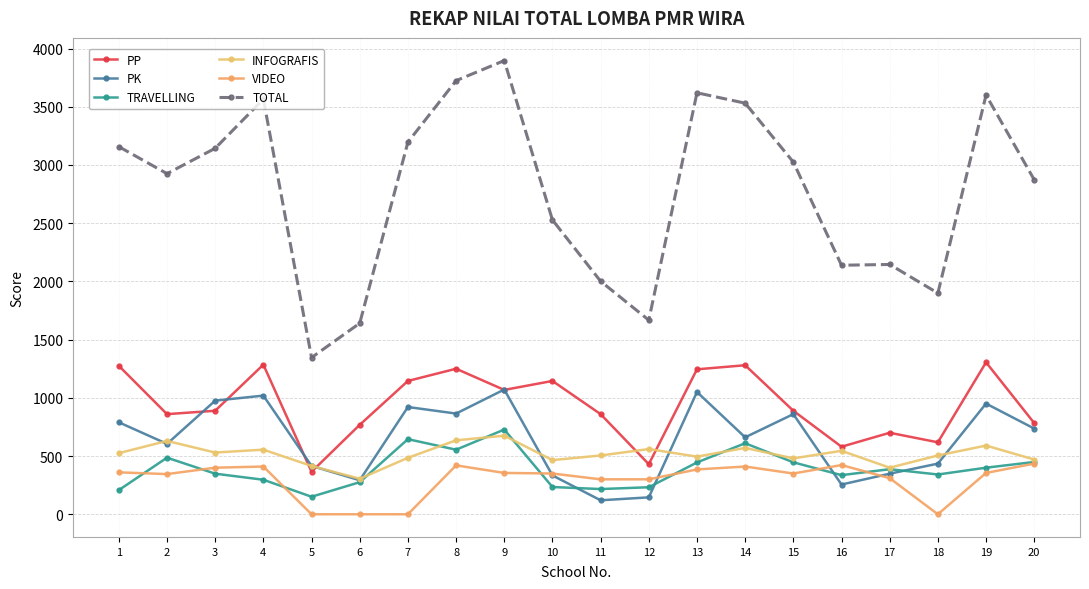

Rank the series by their maximum value, from lowest to highest.

VIDEO, INFOGRAFIS, TRAVELLING, PK, PP, TOTAL